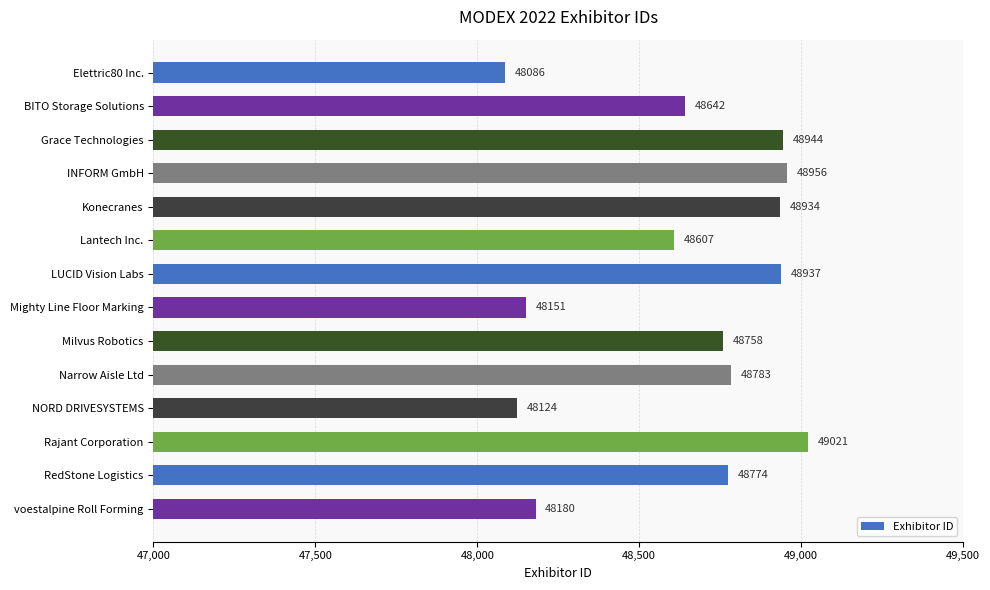

Does the chart contain any negative values?

No